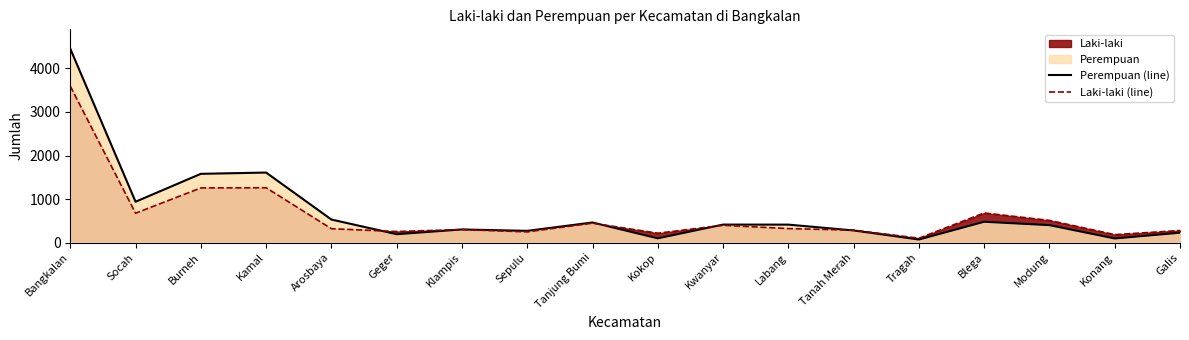

Is it true that Perempuan (line) equals 1608 at Kamal?

True